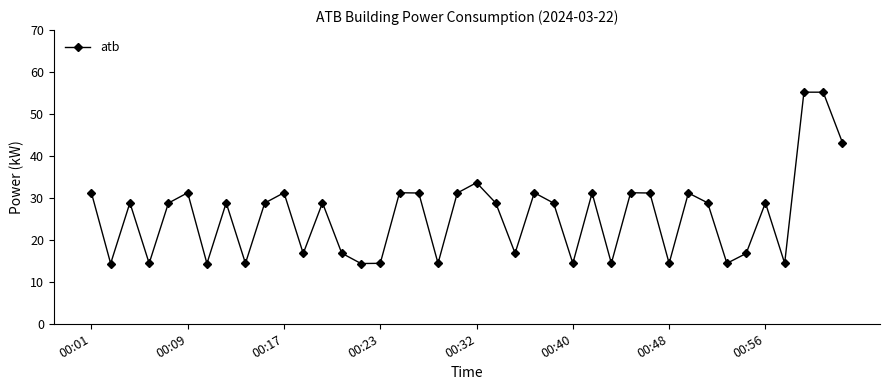

What is the value of the 34th point from the left?

14.4